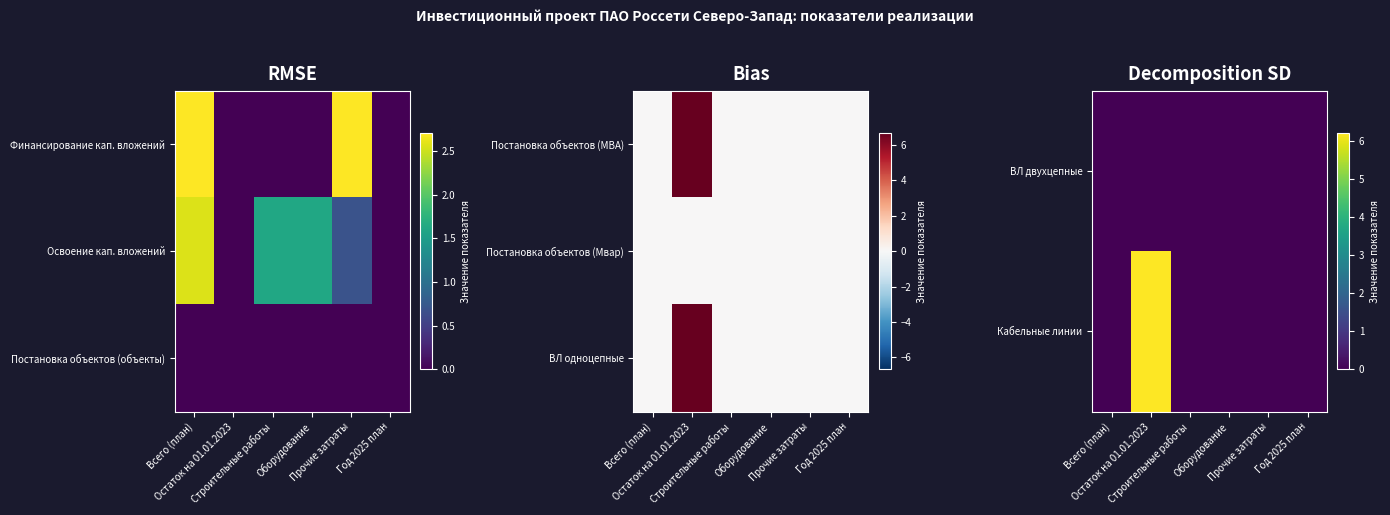

The value of ВЛ одноцепные at Оборудование is 0.0. True or false?

True